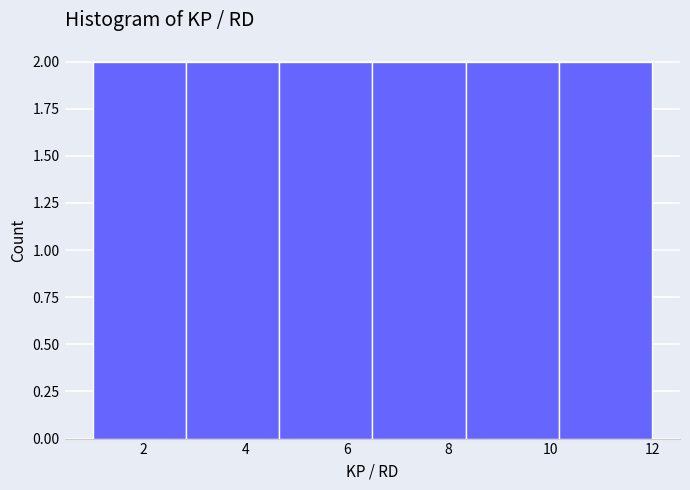

Reading left to right, list every bar in this chart as the range it spans on the x-axis followed by its height. Neither the bar edges nor the heights are printed on the chart, so give them approximately, as read against the axes.

1.0 to 2.8: 2
2.8 to 4.6: 2
4.6 to 6.6: 2
6.6 to 8.4: 2
8.4 to 10.2: 2
10.2 to 12.0: 2